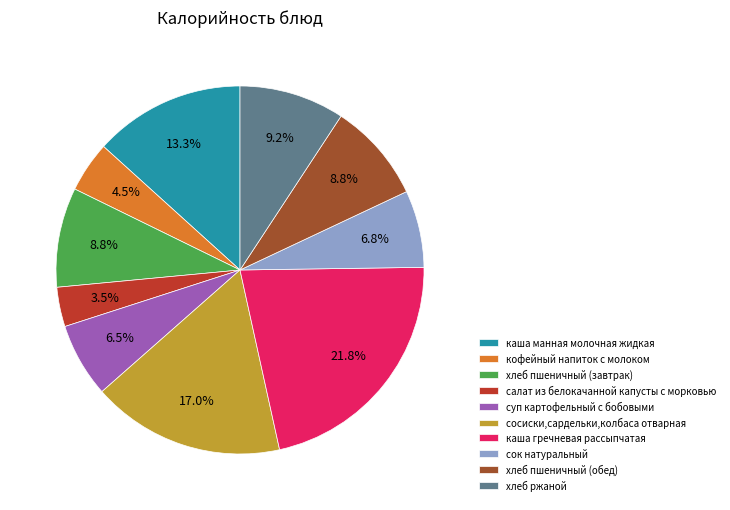

How many slices are in this pie chart?

10